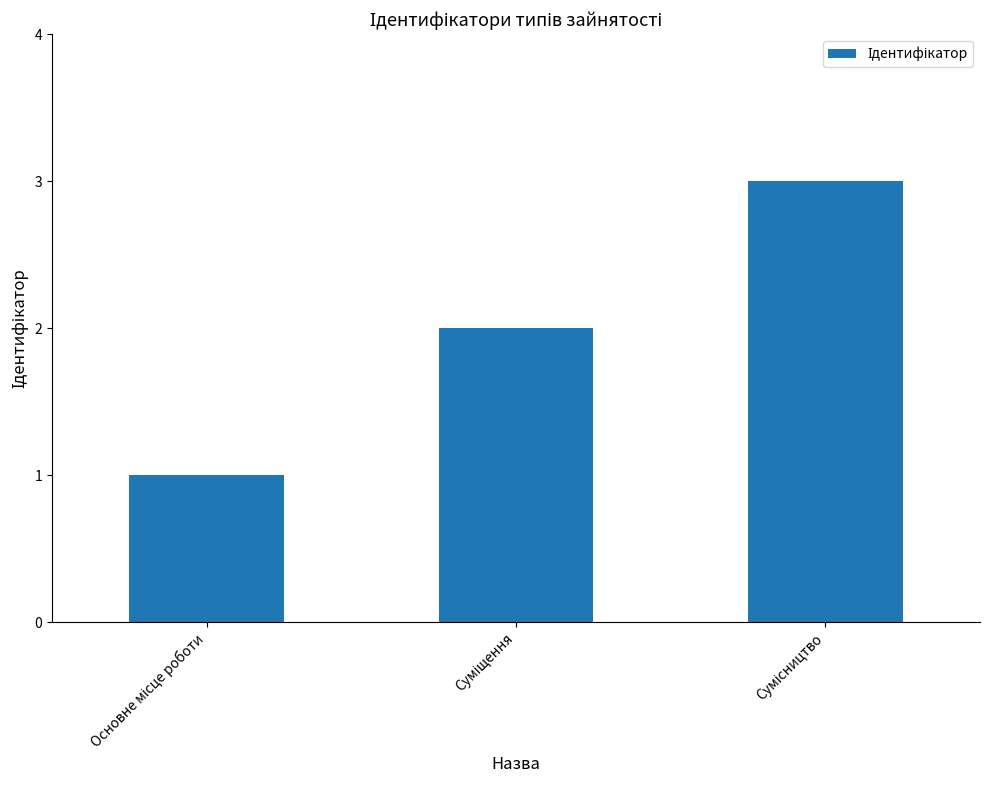

What is the smallest value displayed?

1